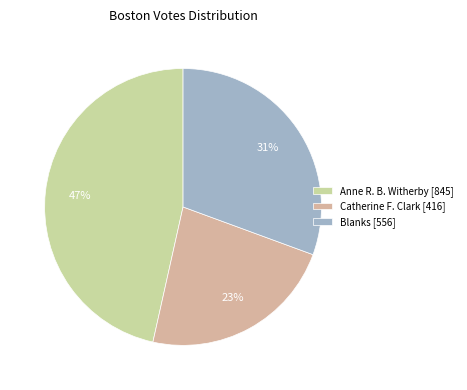

Count the number of slices in the pie.

3